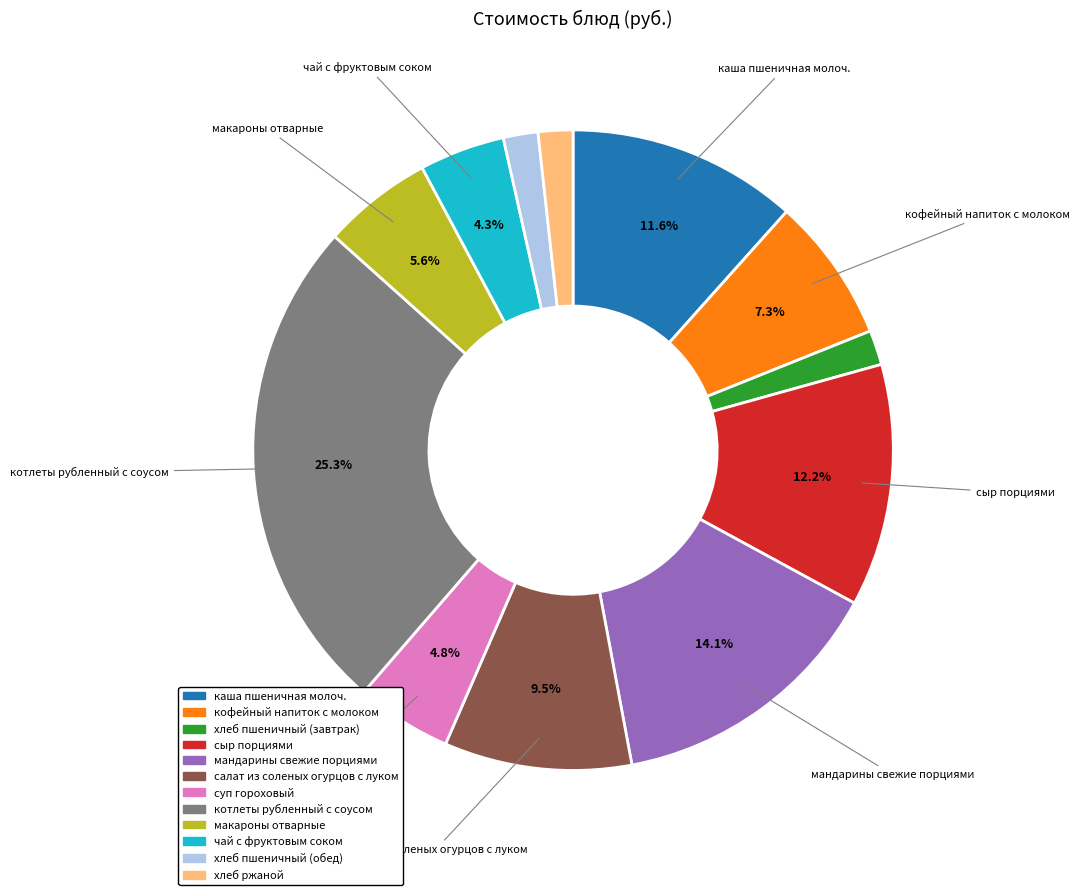

Which slice is the largest?

котлеты рубленный с соусом